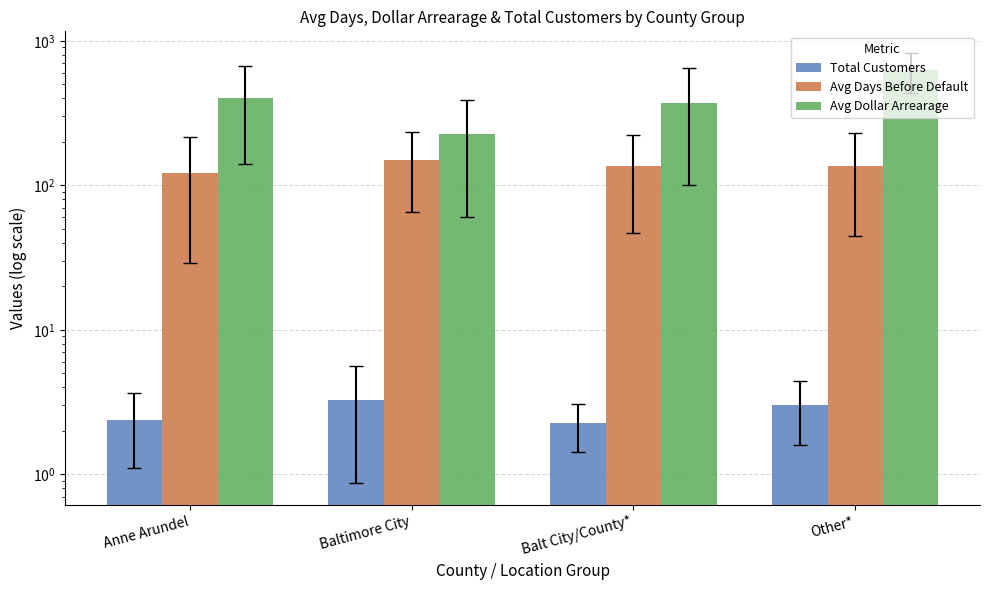

At how many categories does at least one series exceed 328?

3